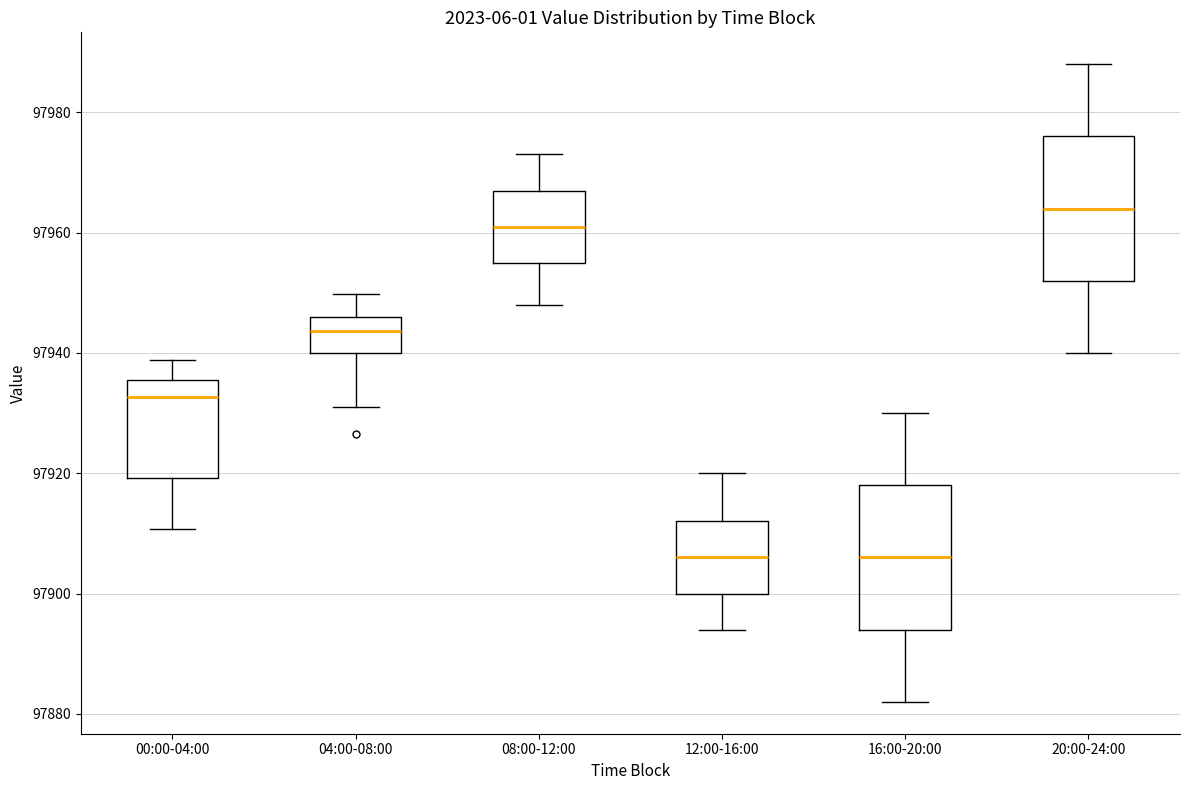

Reading left to right, transcribe this box plot: for each box, give where its median line is, the range the box spans, and where its two whiskers end, as read against the y-axis. The values are not printed on the chart, so give them approximately, as read against the axis.

00:00-04:00: median 97932, box 97920 to 97936, whiskers 97910 to 97938
04:00-08:00: median 97944, box 97940 to 97946, whiskers 97932 to 97950
08:00-12:00: median 97962, box 97956 to 97968, whiskers 97948 to 97974
12:00-16:00: median 97906, box 97900 to 97912, whiskers 97894 to 97920
16:00-20:00: median 97906, box 97894 to 97918, whiskers 97882 to 97930
20:00-24:00: median 97964, box 97952 to 97976, whiskers 97940 to 97988